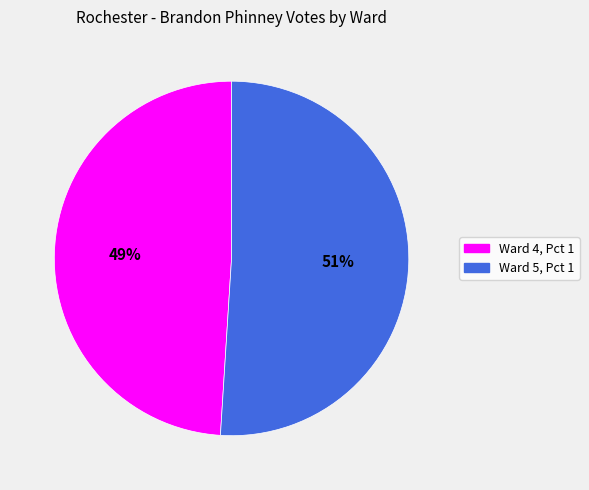

Is the sum of Ward 4, Pct 1 and Ward 5, Pct 1 greater than half?

Yes